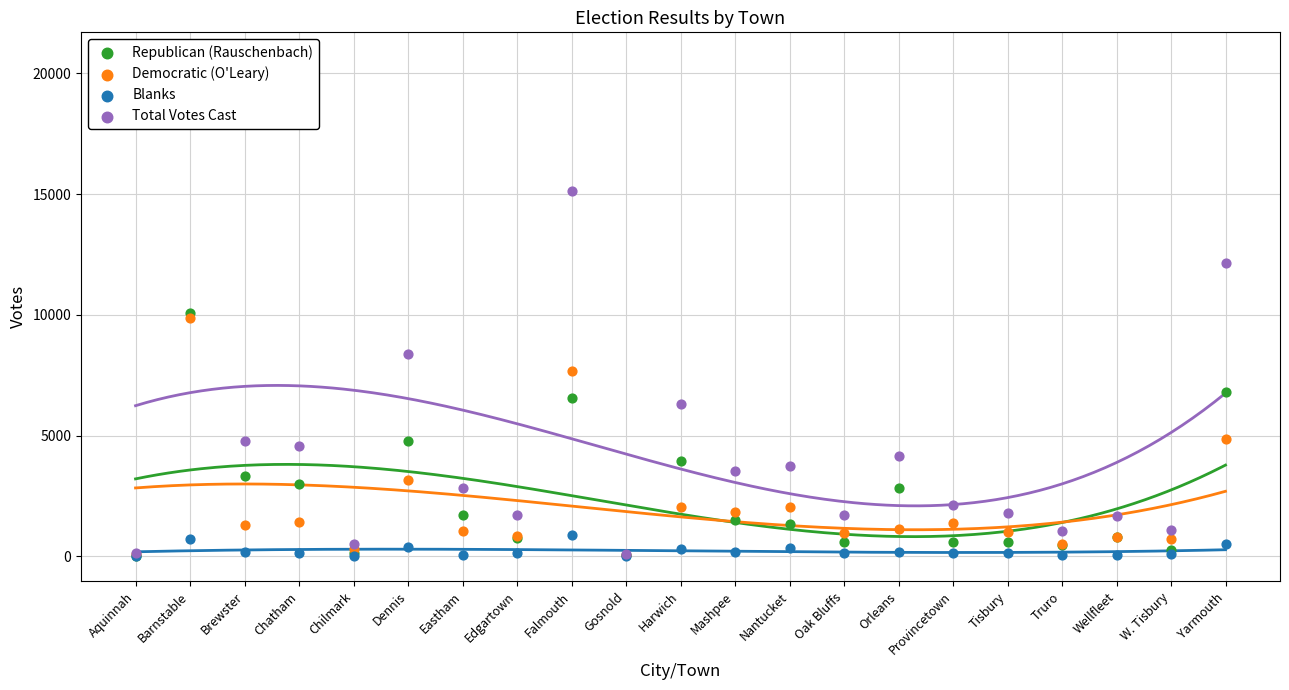

What are all the series names shown in the legend?

Republican (Rauschenbach), Democratic (O'Leary), Blanks, Total Votes Cast